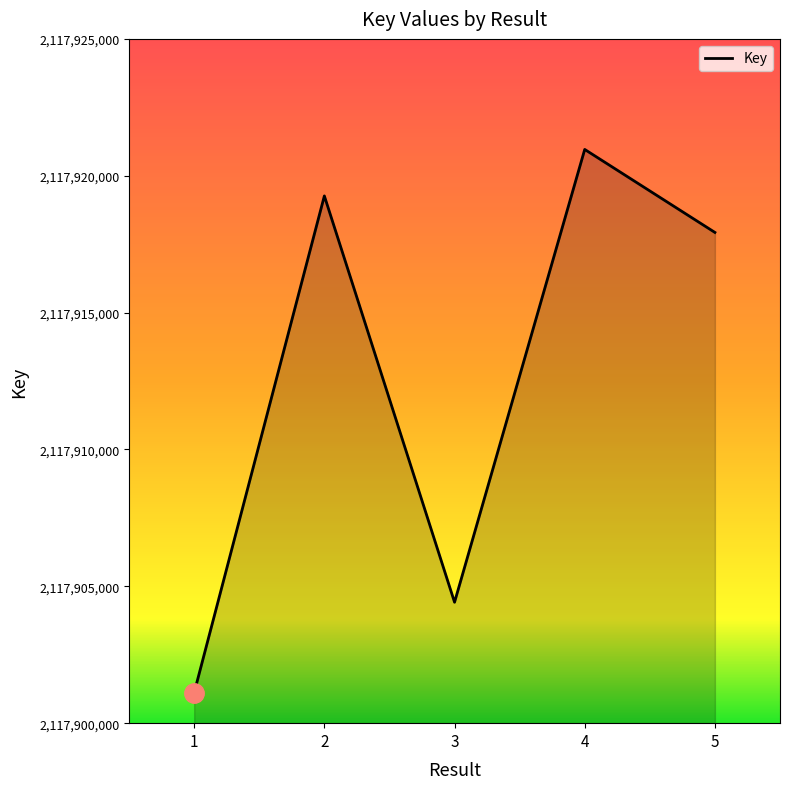

Read the value at 5, to the nearest 10.

2117917930